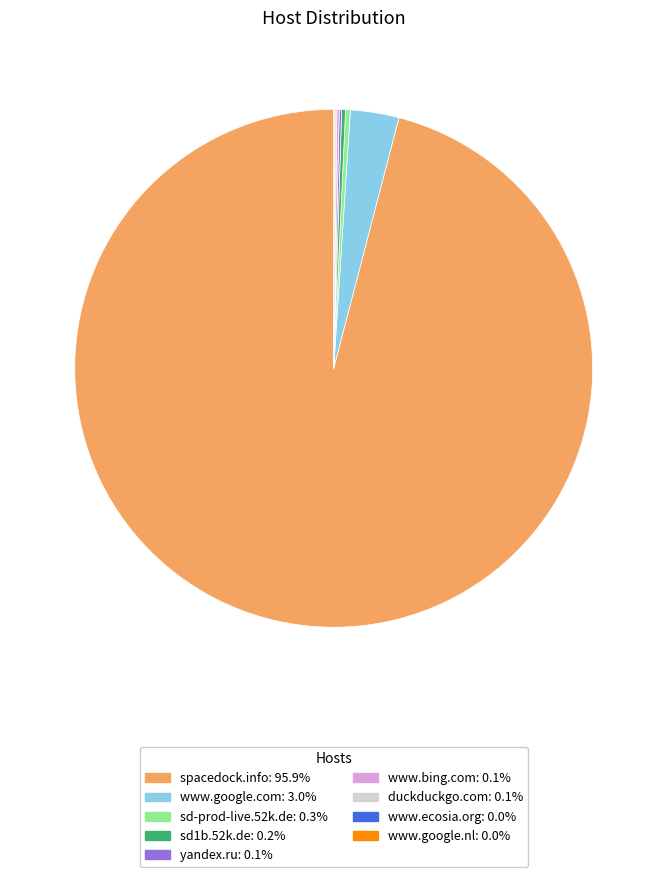

Which has a higher value, www.google.com or spacedock.info?

spacedock.info